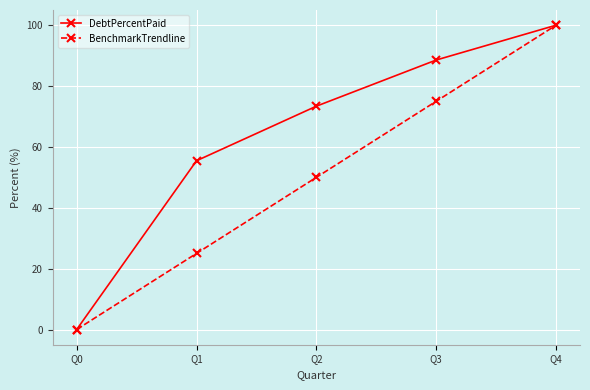

Which series changed the most between Q2 and Q3?

BenchmarkTrendline